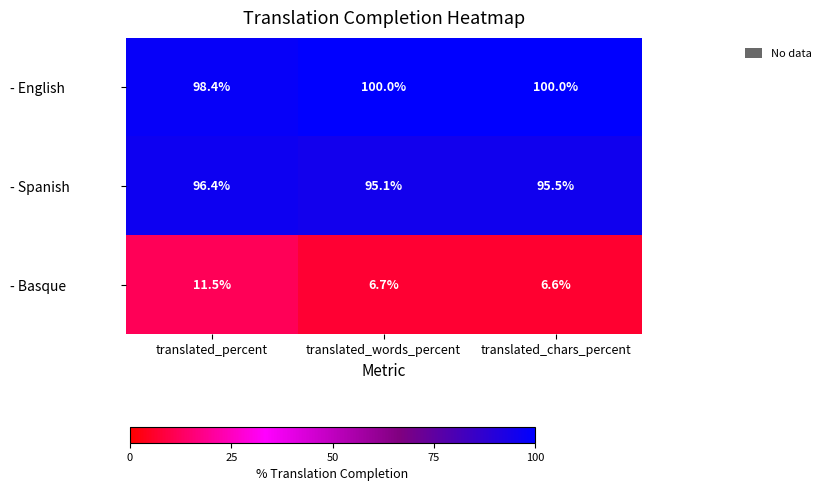

What is the total value across all series at translated_words_percent?

201.8